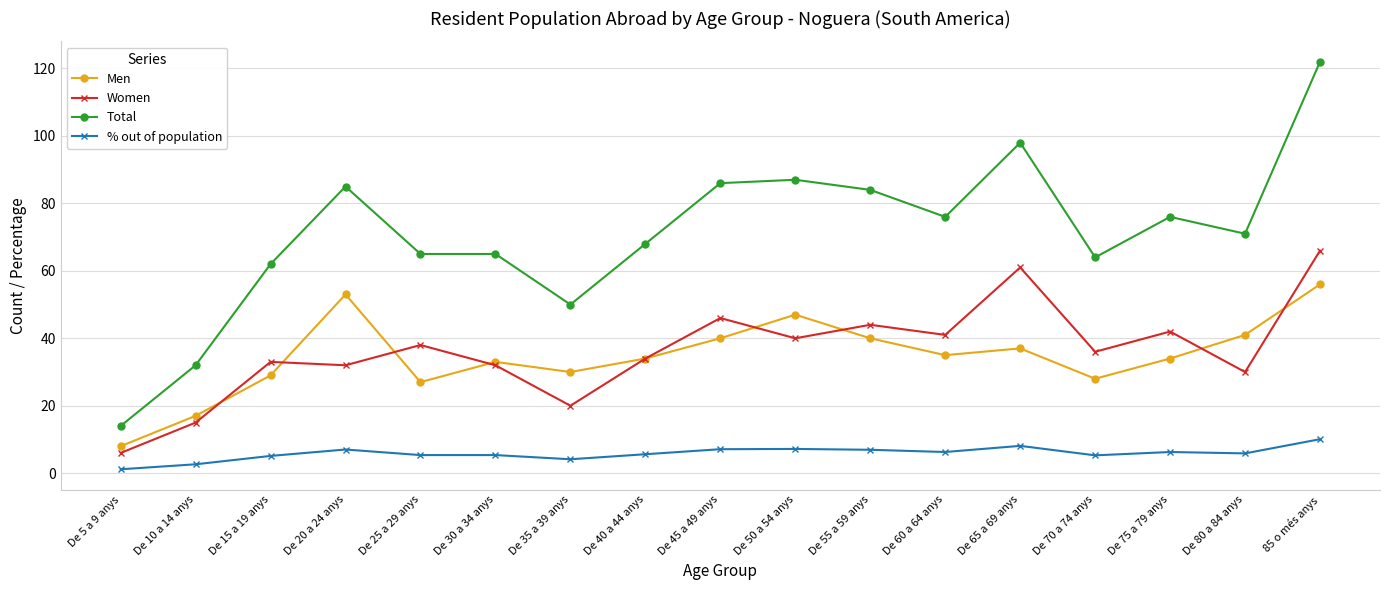

At which category does Men reach its first local valley?

De 25 a 29 anys